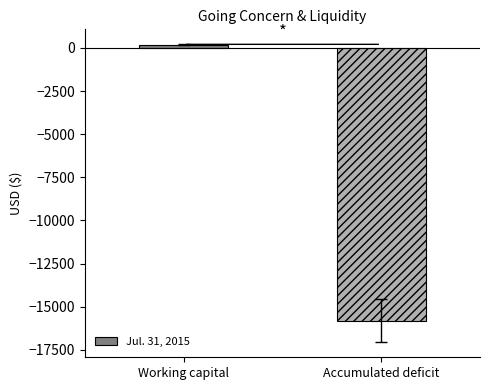

Rank the categories by value from lowest to highest.

Accumulated deficit, Working capital